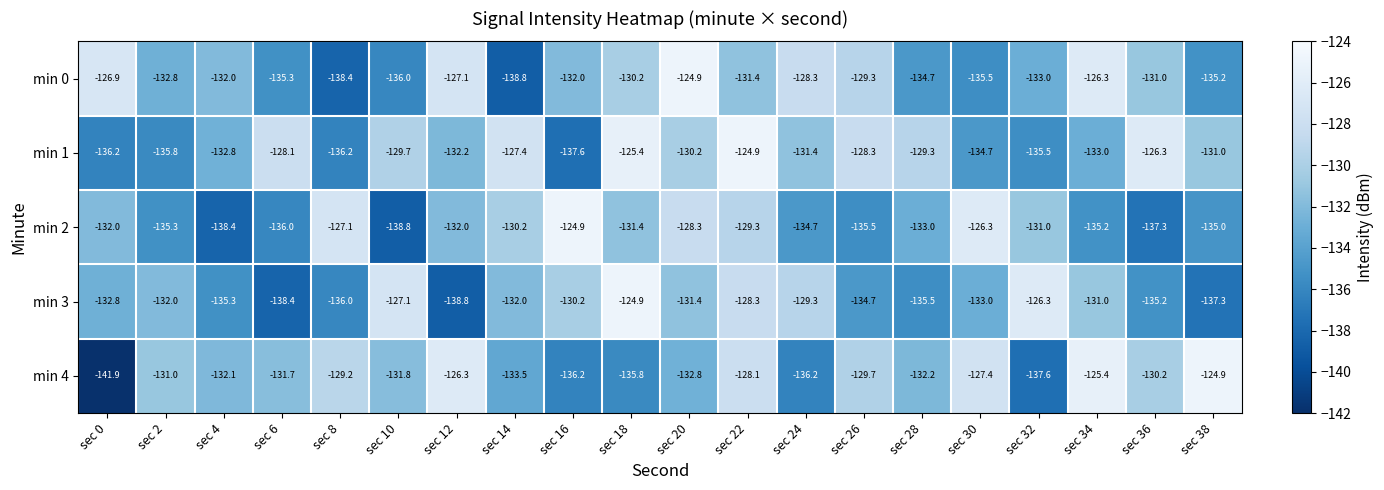

Read the min 3 value at sec 8.

-136.0